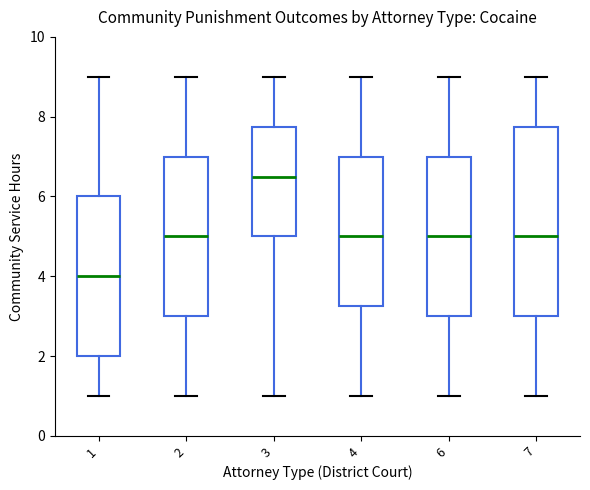

Reading left to right, transcribe this box plot: for each box, give where its median line is, the range the box spans, and where its two whiskers end, as read against the y-axis. The values are not printed on the chart, so give them approximately, as read against the axis.

1: median 4.0, box 2.0 to 6.0, whiskers 1.0 to 9.0
2: median 5.0, box 3.0 to 7.0, whiskers 1.0 to 9.0
3: median 6.6, box 5.0 to 7.8, whiskers 1.0 to 9.0
4: median 5.0, box 3.2 to 7.0, whiskers 1.0 to 9.0
6: median 5.0, box 3.0 to 7.0, whiskers 1.0 to 9.0
7: median 5.0, box 3.0 to 7.8, whiskers 1.0 to 9.0